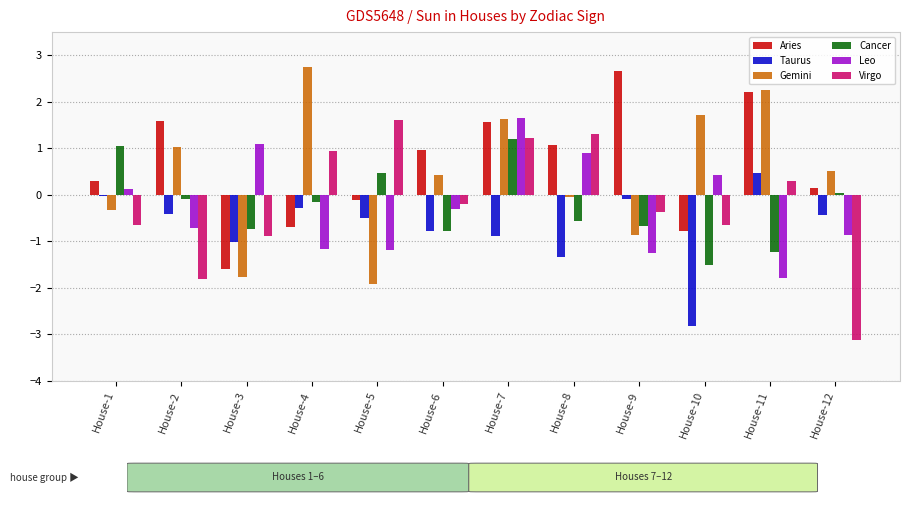

What is the greatest value displayed?

2.7